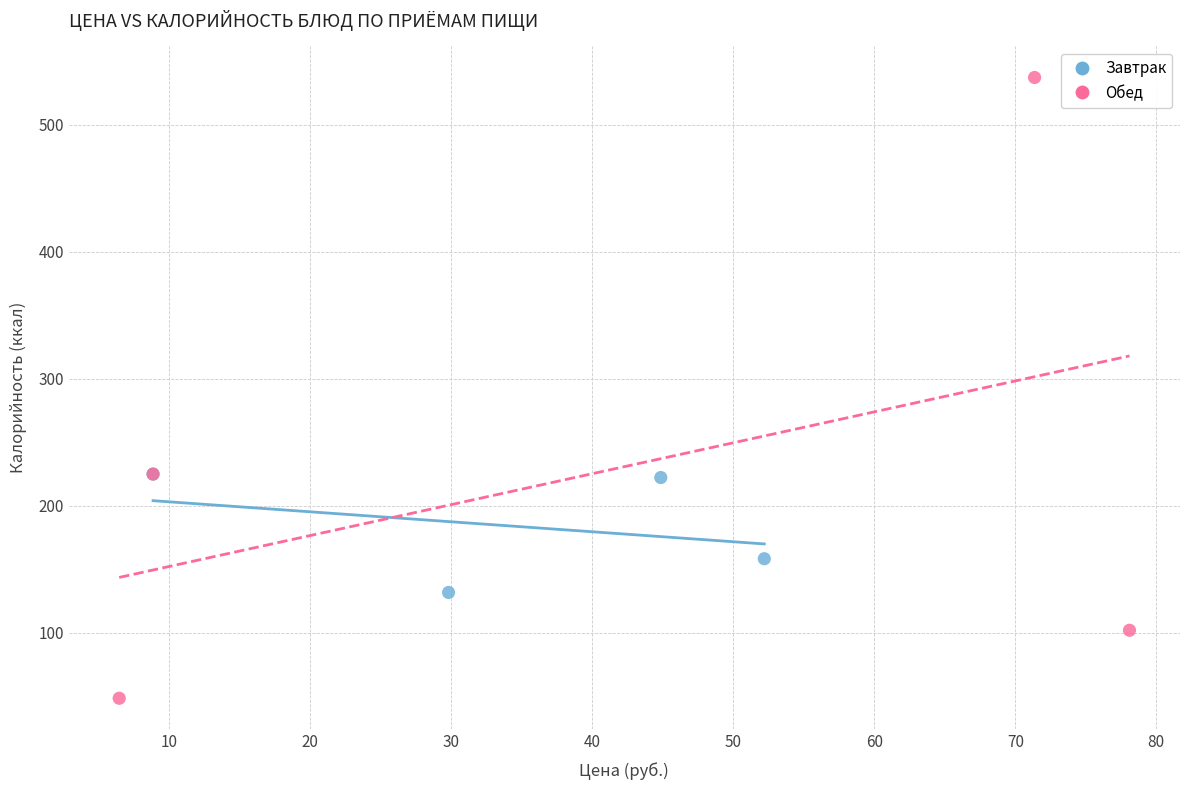

Which series has the widest spread of Y values?

Обед